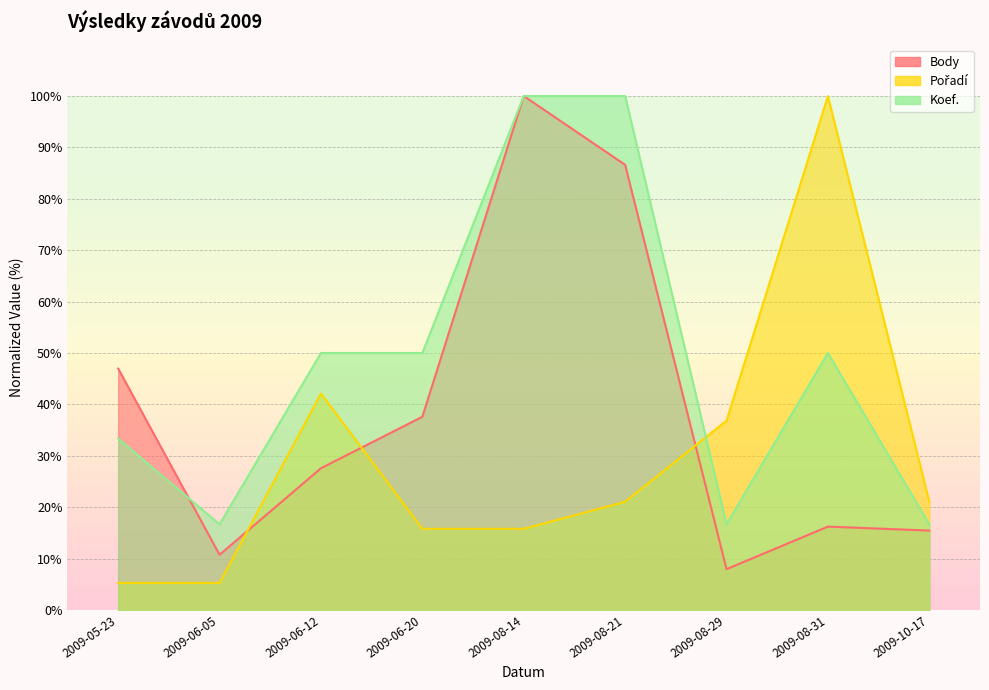

At how many categories does at least one series exceed 94?

3